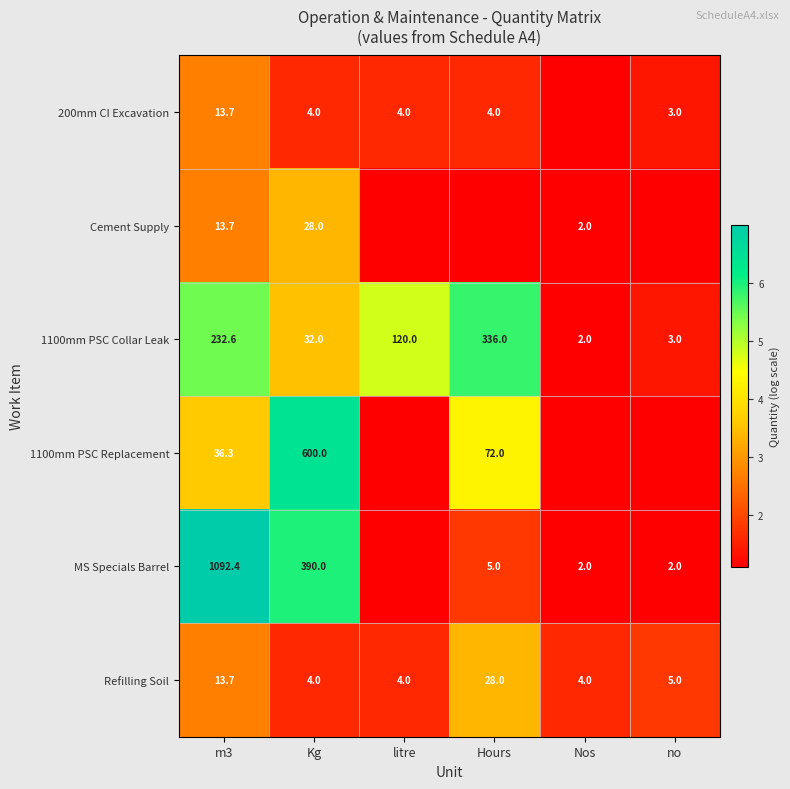

The MS Specials Barrel series shows 1.4 at no. True or false?

False